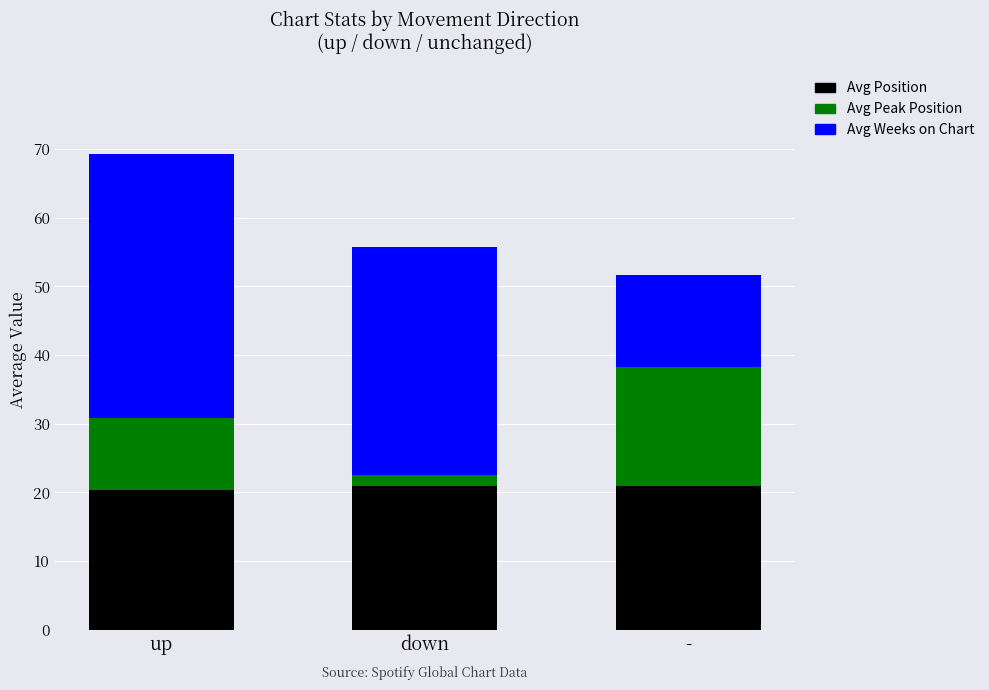

What is the highest value of the Avg Position series?

21.0